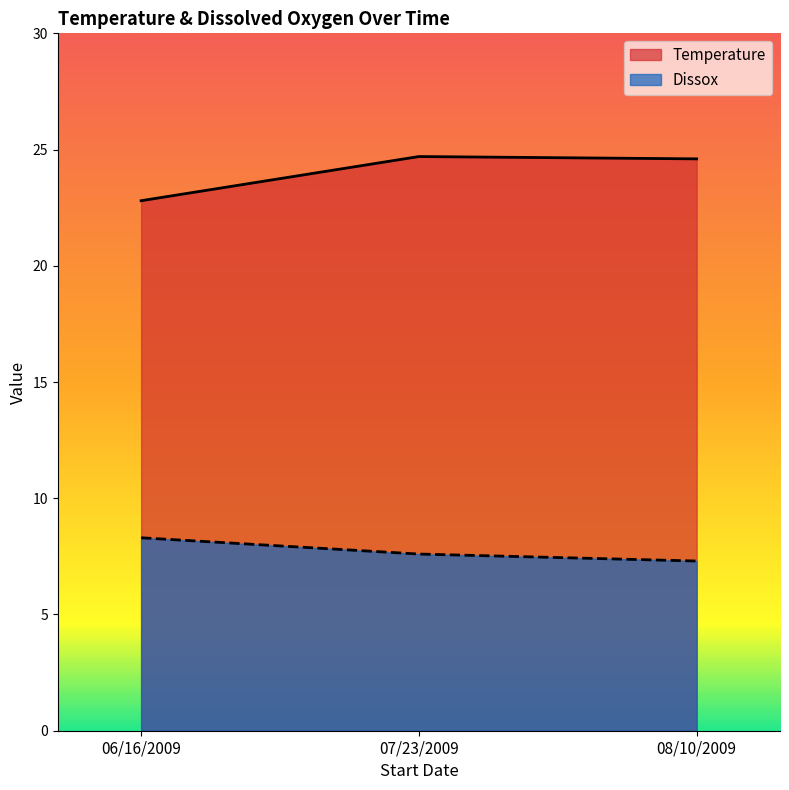

What position from the right is 06/16/2009?

3